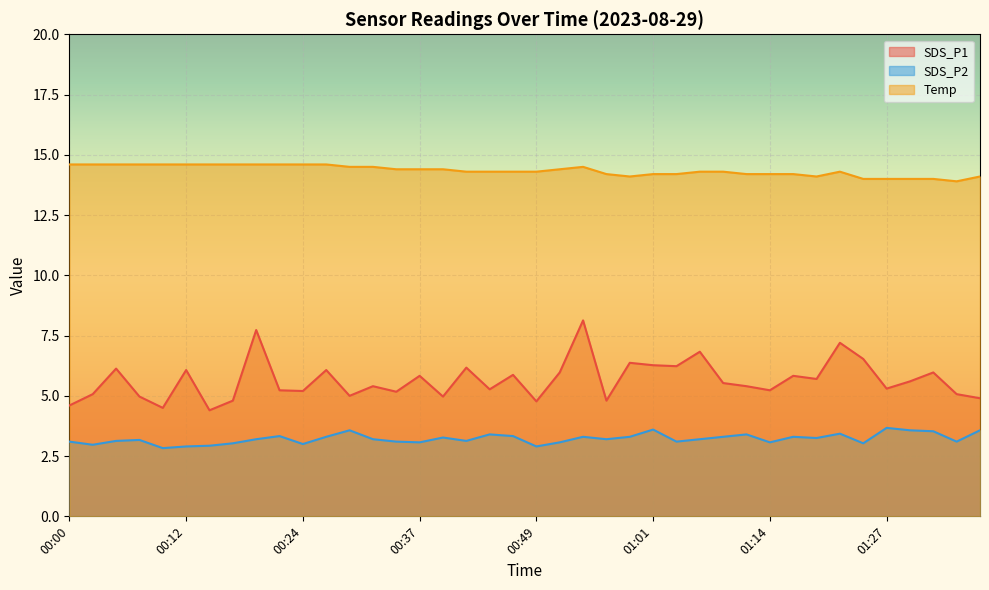

What is the lowest value of the Temp series?

13.9